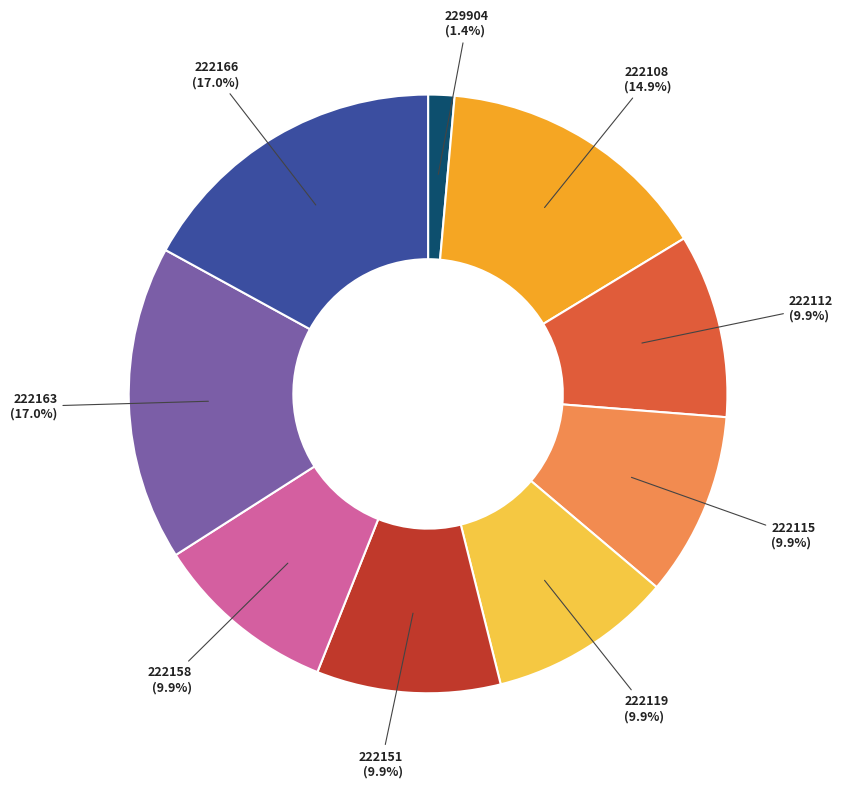

Is there any slice that represents more than half of the pie?

No